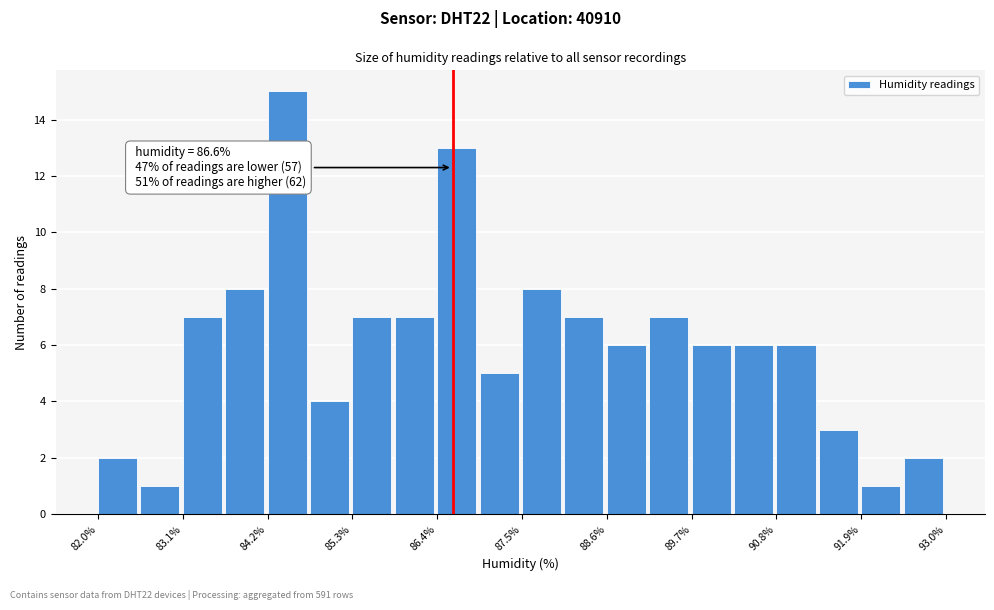

Around what value on the x-axis is the tallest bar? Give the approximate position of its centre, as read against the axis.

84.4